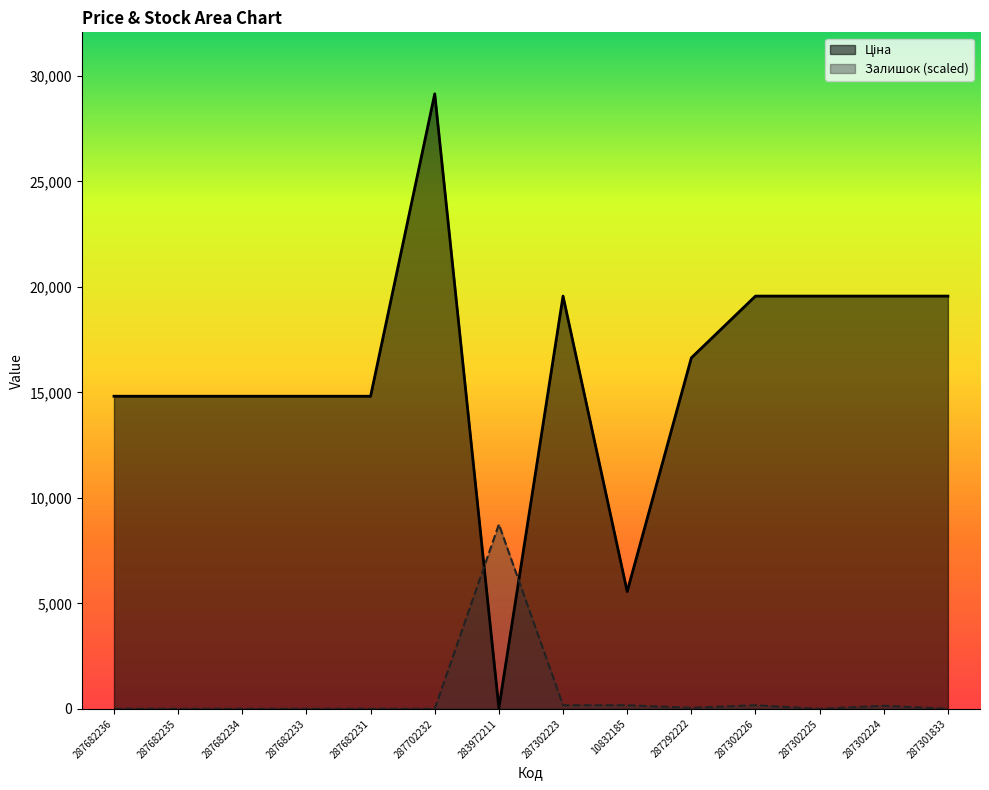

True or false: Залишок has a value of 0.0 at 287682236.

True